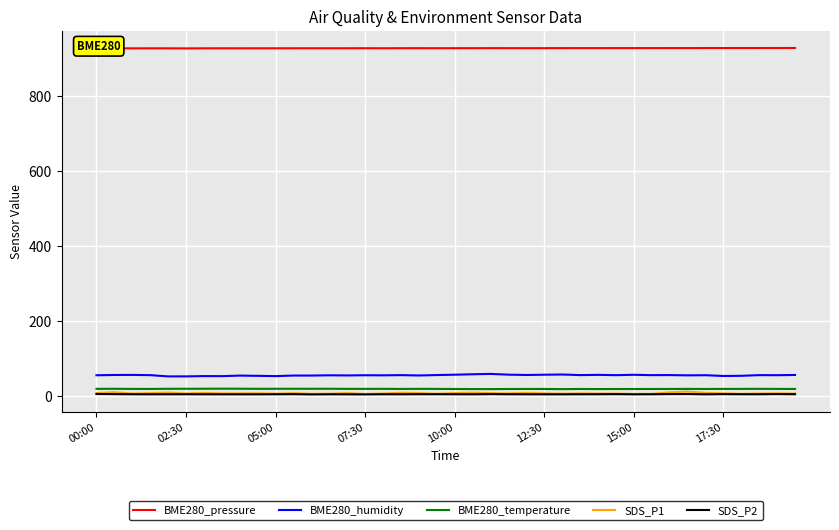

Which series has the largest total across all categories?

BME280_pressure